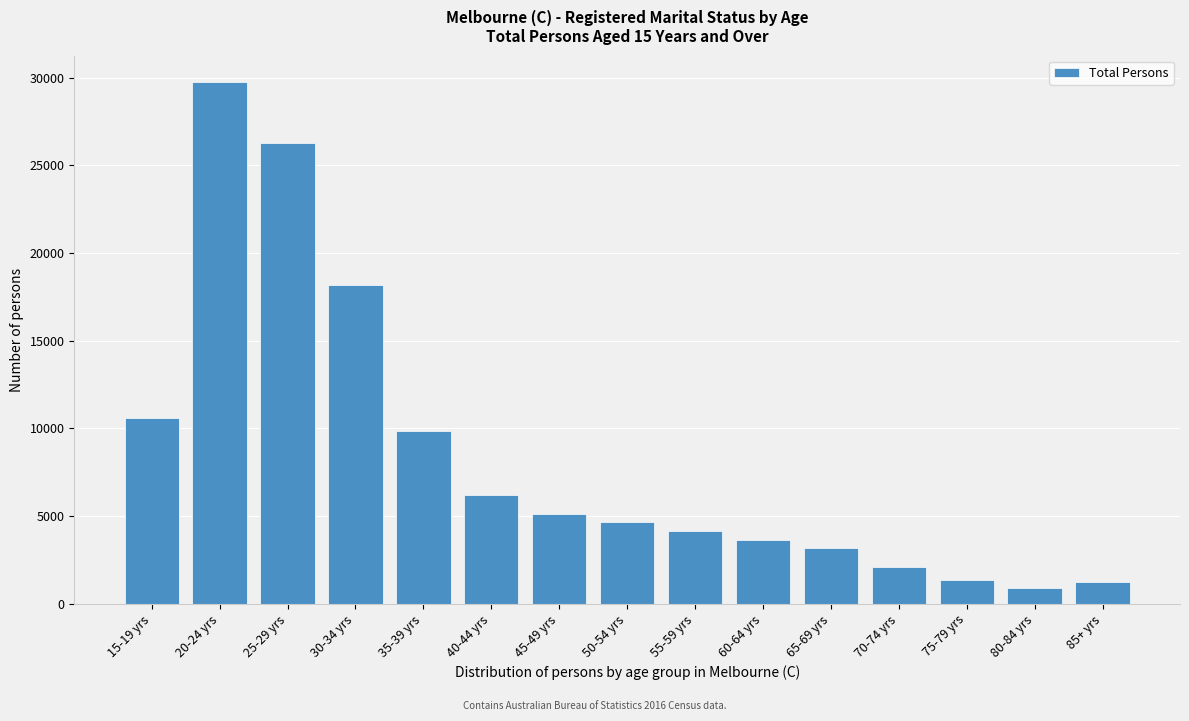

What is the greatest value displayed?

29756